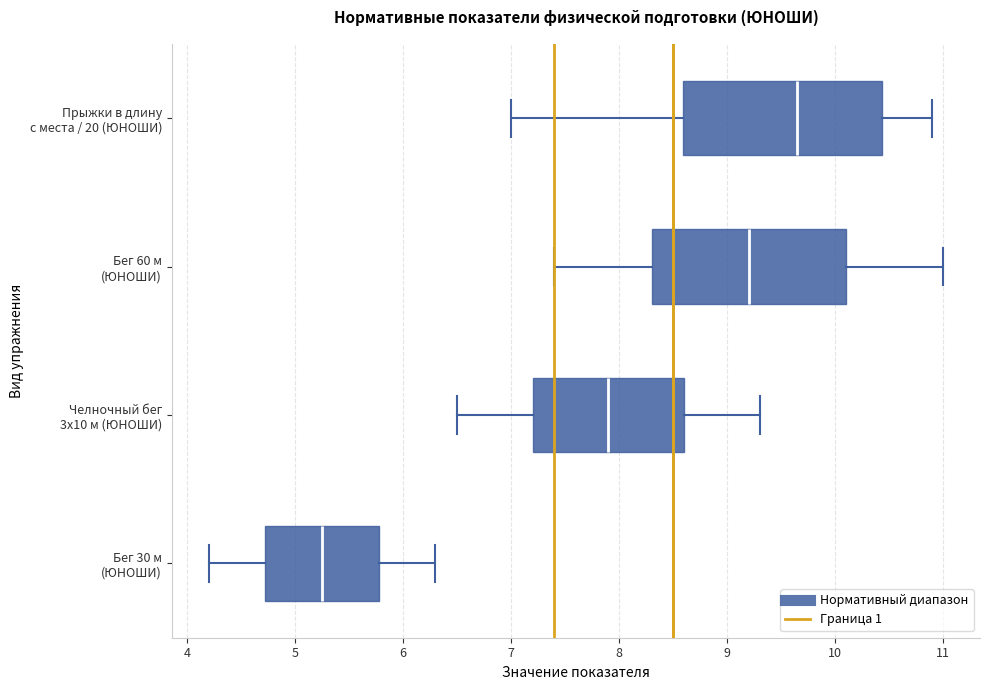

Where does the left whisker of the box for Прыжки в длину с места / 20 (ЮНОШИ) end on the x-axis? The values are not printed on the chart, so give them approximately, as read against the axis.

7.0